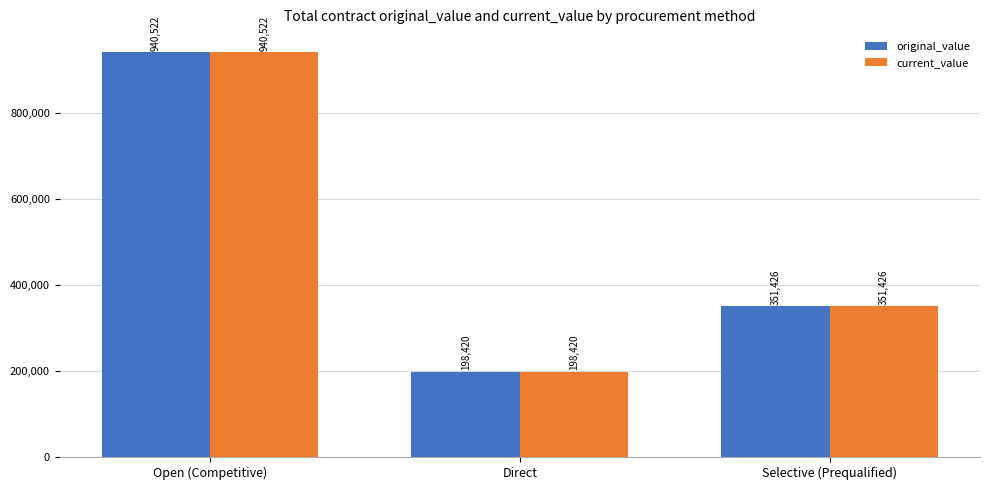

Are the bars horizontal?

No